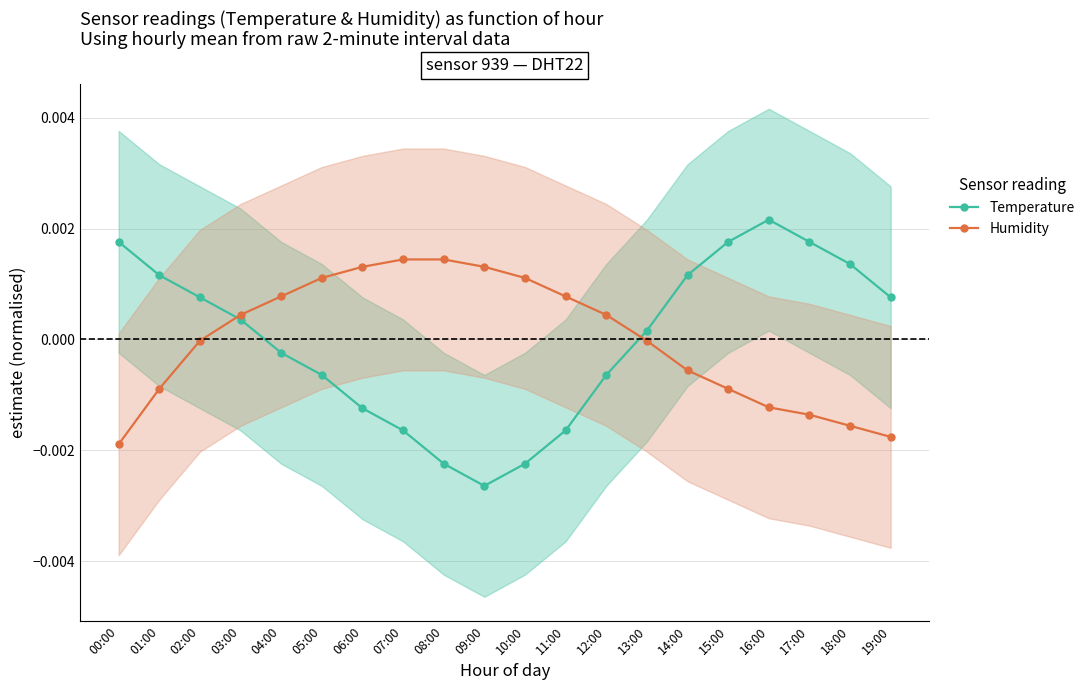

What position from the left is 05:00?

6